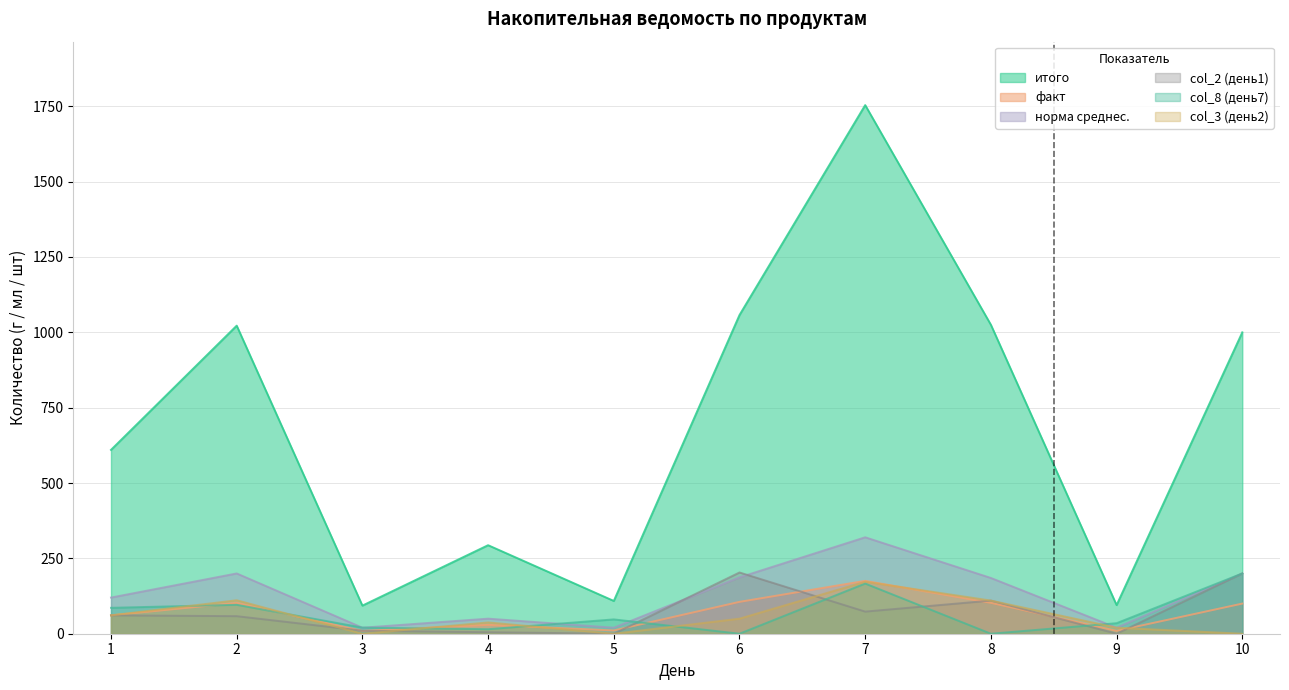

How many data points does each series have?

10